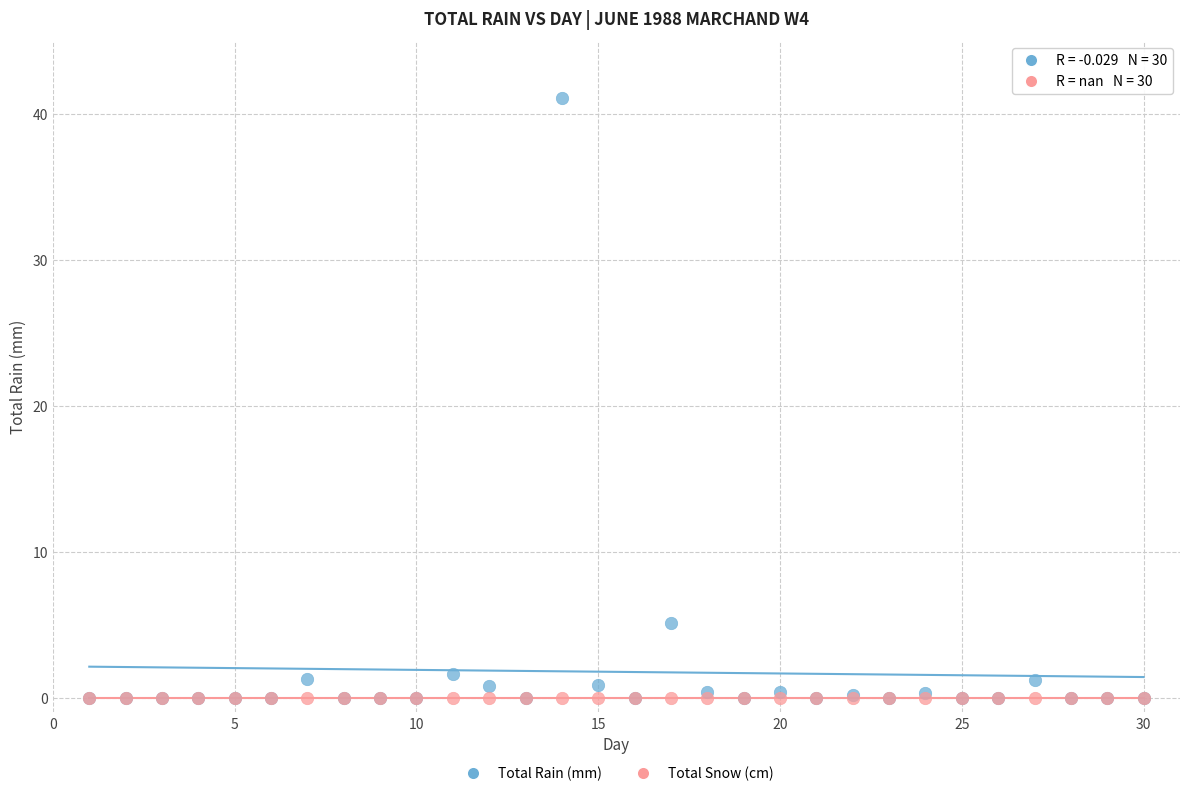

In the Total Rain (mm) series, what Y value is closest to 20?

5.1